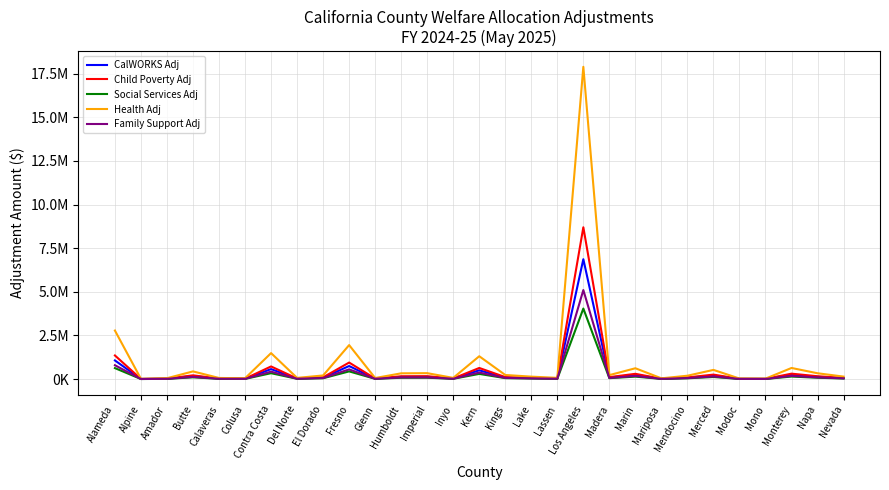

What are all the series names shown in the legend?

CalWORKS Adj, Child Poverty Adj, Social Services Adj, Health Adj, Family Support Adj